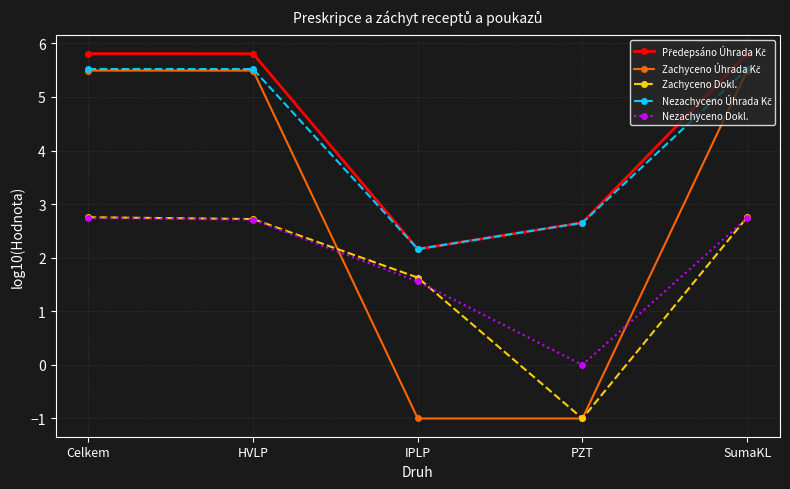

What is the label of the 1st point from the right?

SumaKL